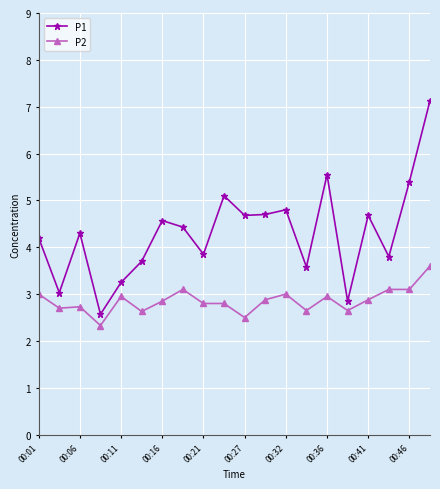

What is the highest value of the P1 series?

7.1